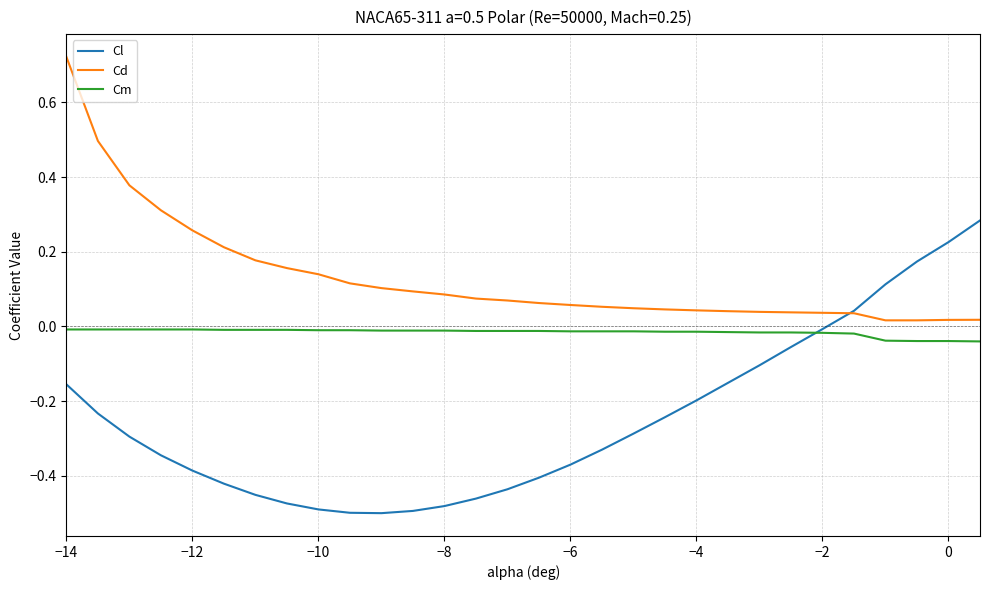

True or false: Cm and Cd intersect in this chart.

False